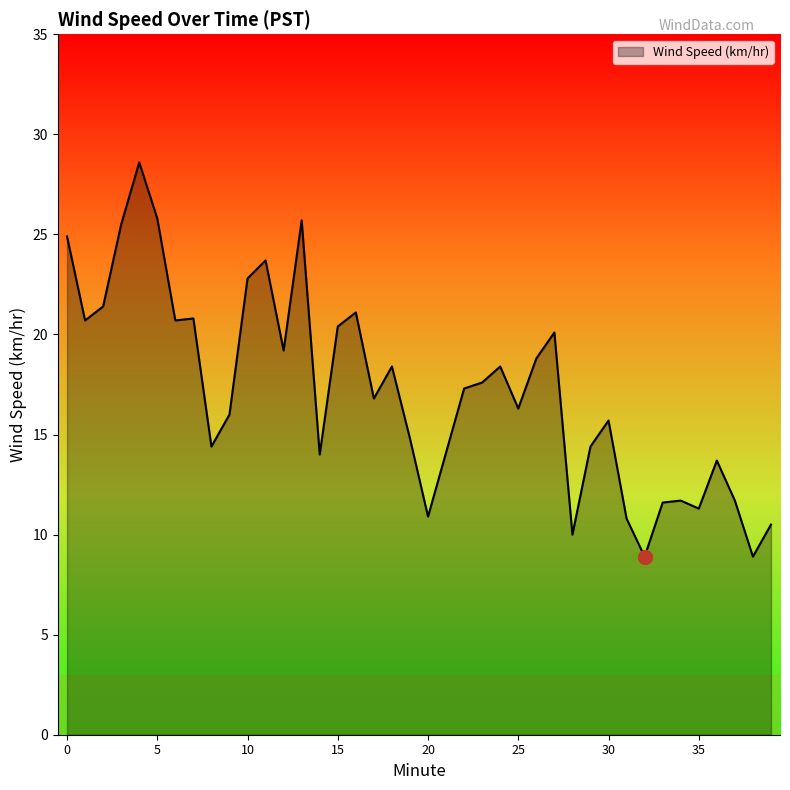

True or false: there are more than 2 points higher than both neighbors.

True